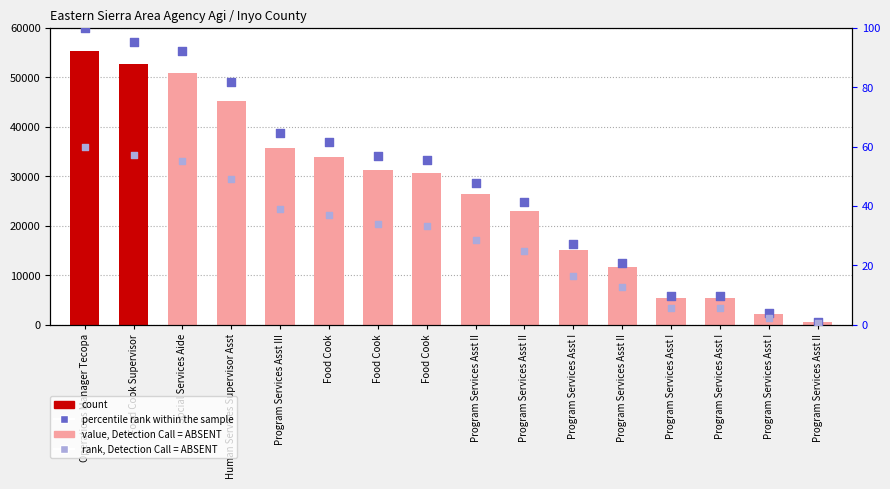

At how many categories does at least one series exceed 19726?

10